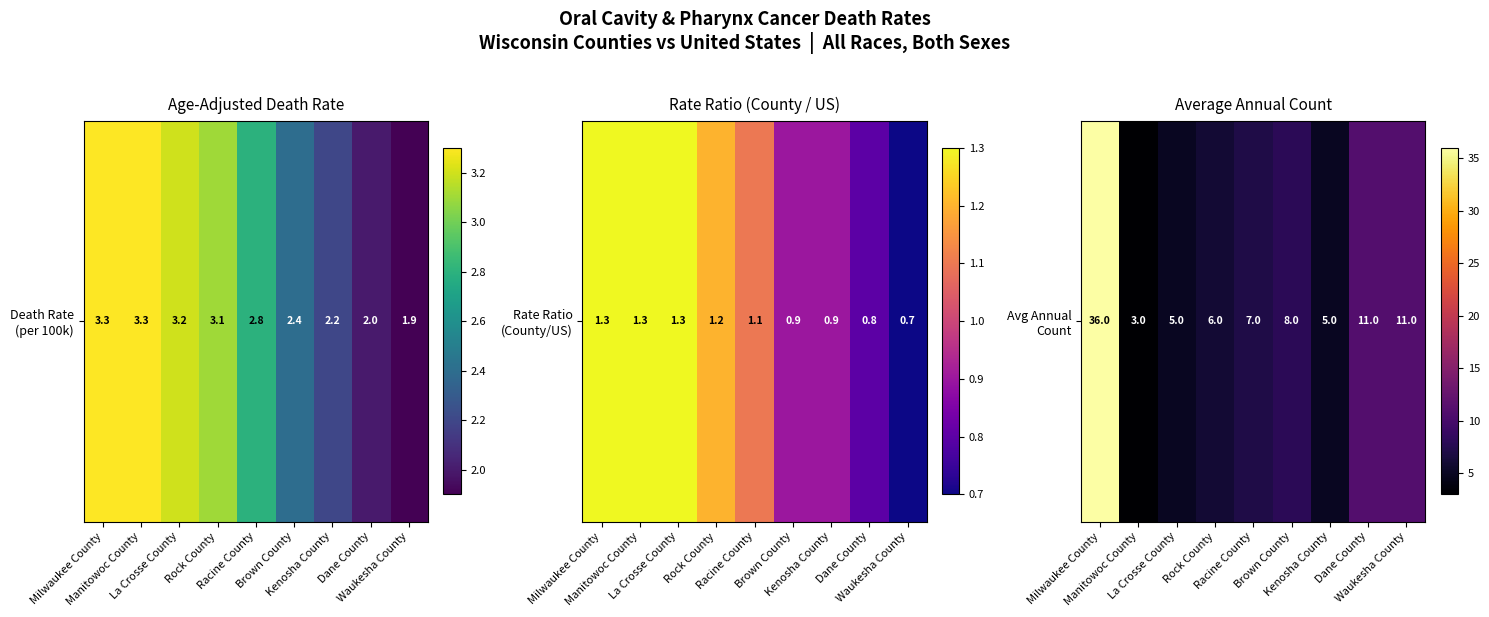

Between Racine County and Manitowoc County, which is larger?

Racine County